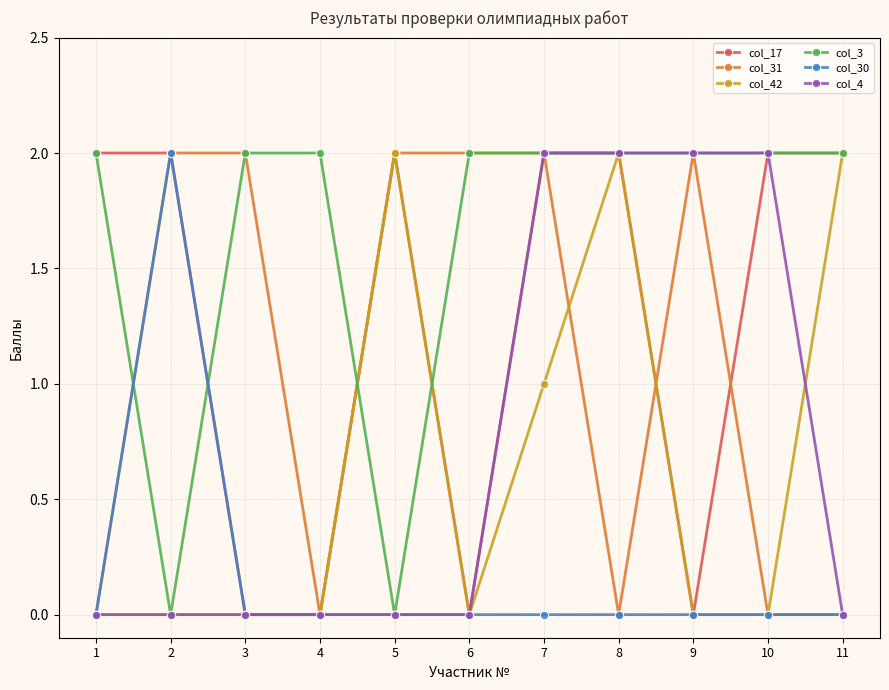

Reading left to right, transcribe all the data shown in this chart.

col_17: 2	2	0	0	2	0	2	2	0	2	2
col_31: 0	2	2	0	2	2	2	0	2	0	0
col_42: 0	0	0	0	2	0	1	2	0	0	2
col_3: 2	0	2	2	0	2	2	2	2	2	2
col_30: 0	2	0	0	0	0	0	0	0	0	0
col_4: 0	0	0	0	0	0	2	2	2	2	0